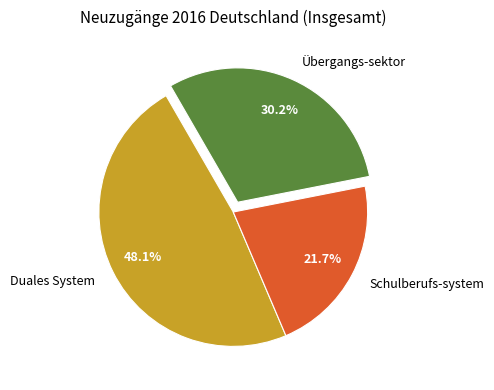

Count the number of slices in the pie.

3